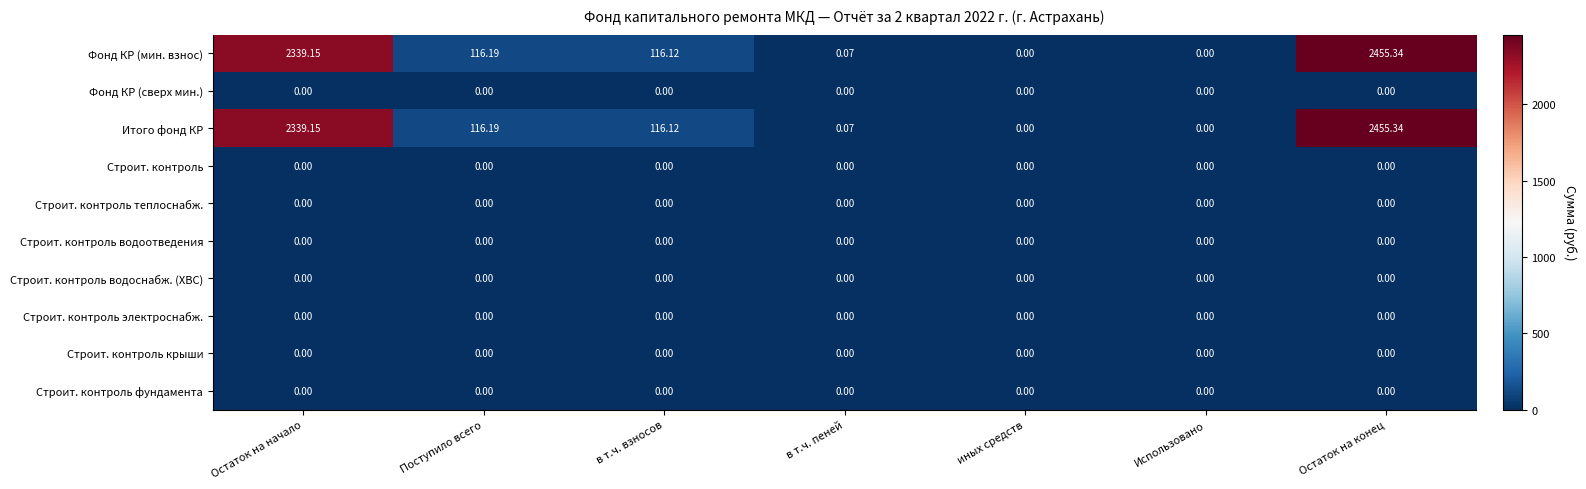

At which category is the sum across all series the highest?

Остаток на конец